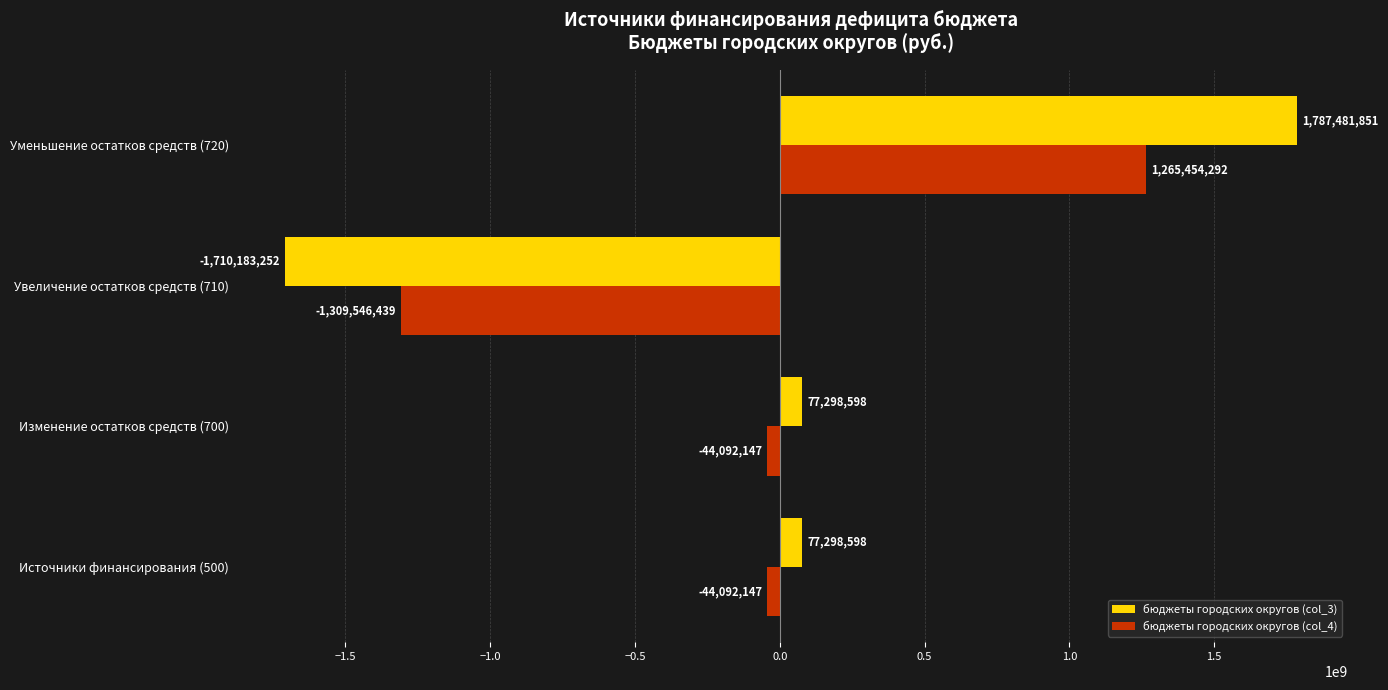

Read the бюджеты городских округов (col_3) value at Увеличение остатков средств (710).

-1710183252.2